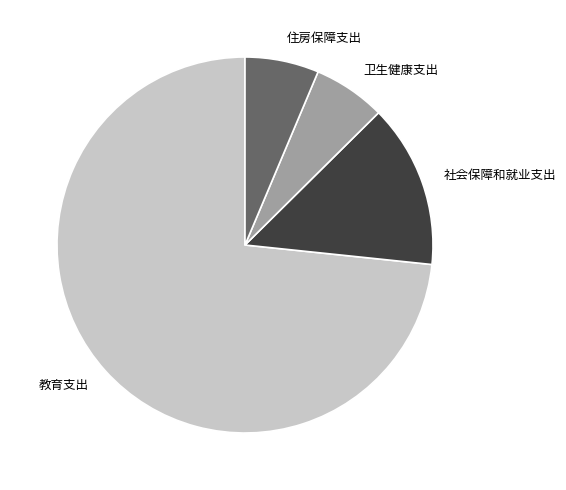

The 教育支出 slice represents 73% of the pie. True or false?

True